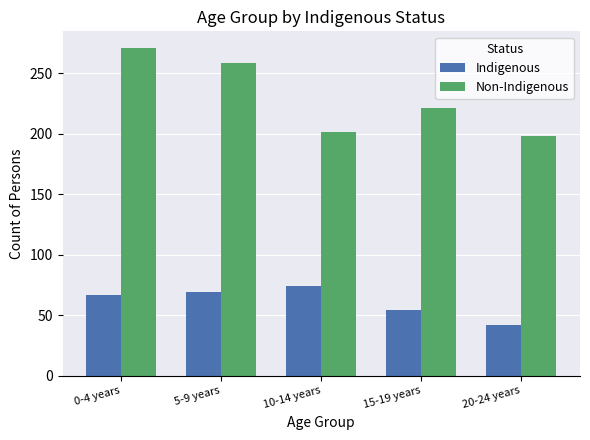

What is the label of the 1st bar from the left?

0-4 years